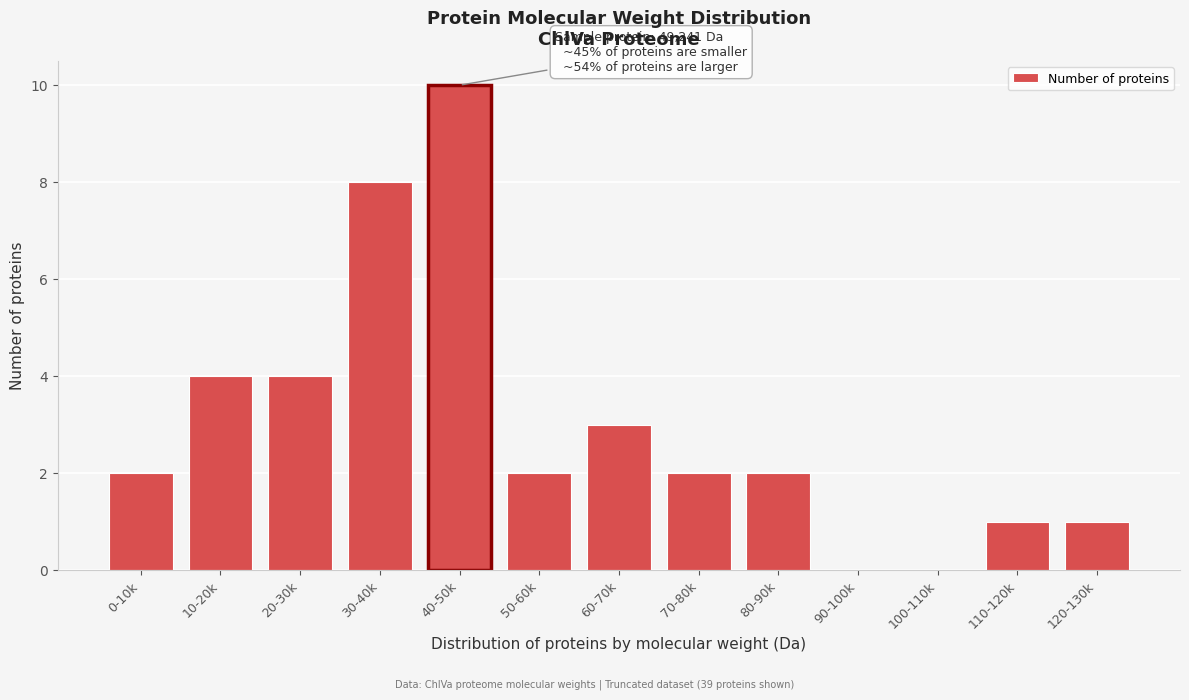

Reading right to left, extract all data points from this chart.

120-130k=1	110-120k=1	100-110k=0	90-100k=0	80-90k=2	70-80k=2	60-70k=3	50-60k=2	40-50k=10	30-40k=8	20-30k=4	10-20k=4	0-10k=2